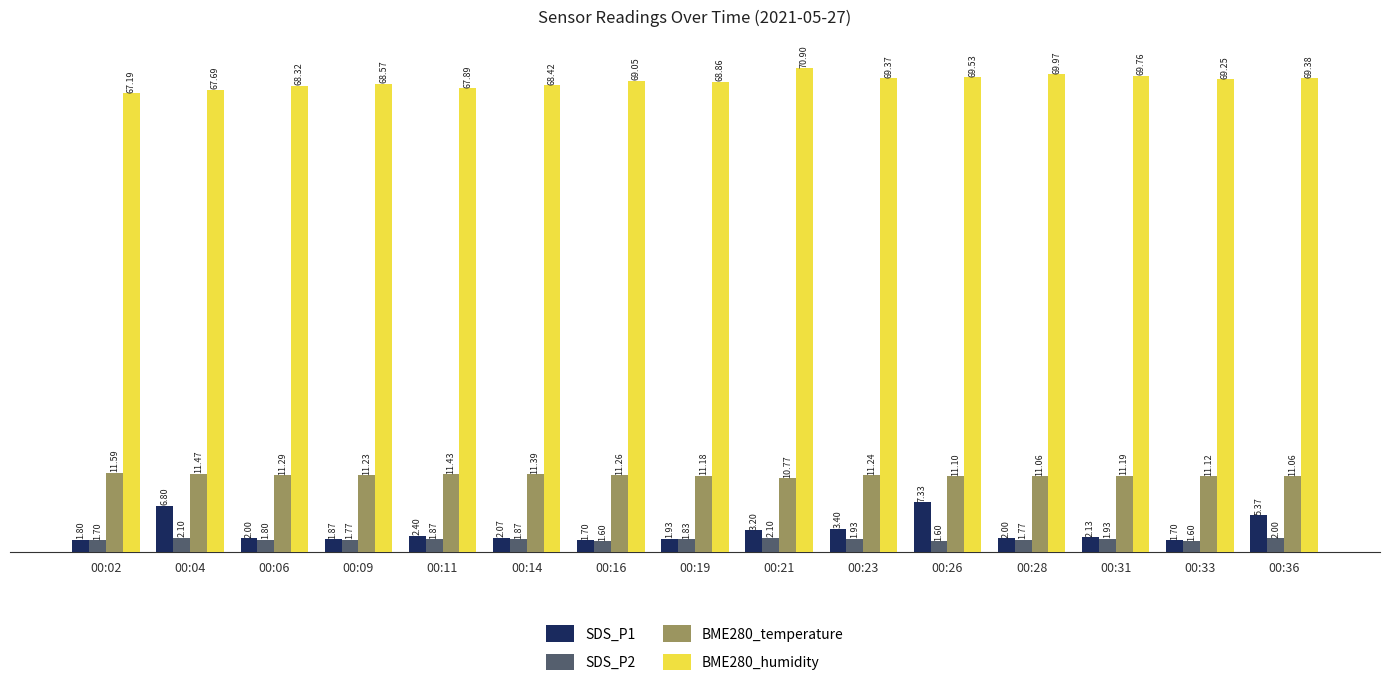

What is the difference between the second highest and minimum values in the BME280_humidity series?

2.8